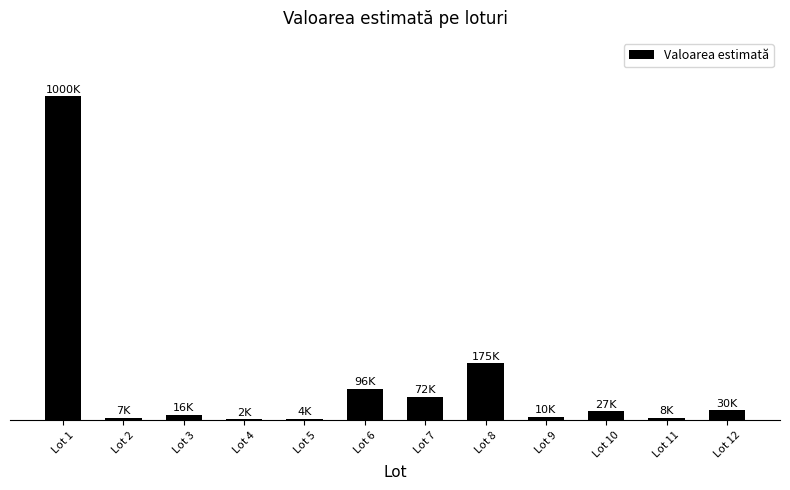

How many data points does each series have?

12